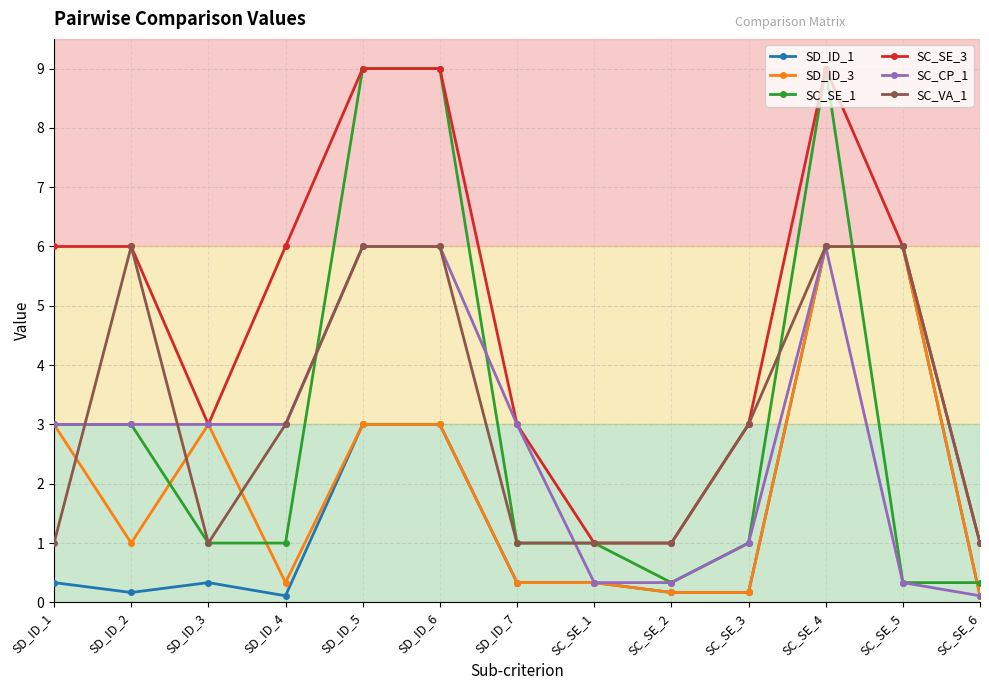

What position from the left is SC_SE_4?

11